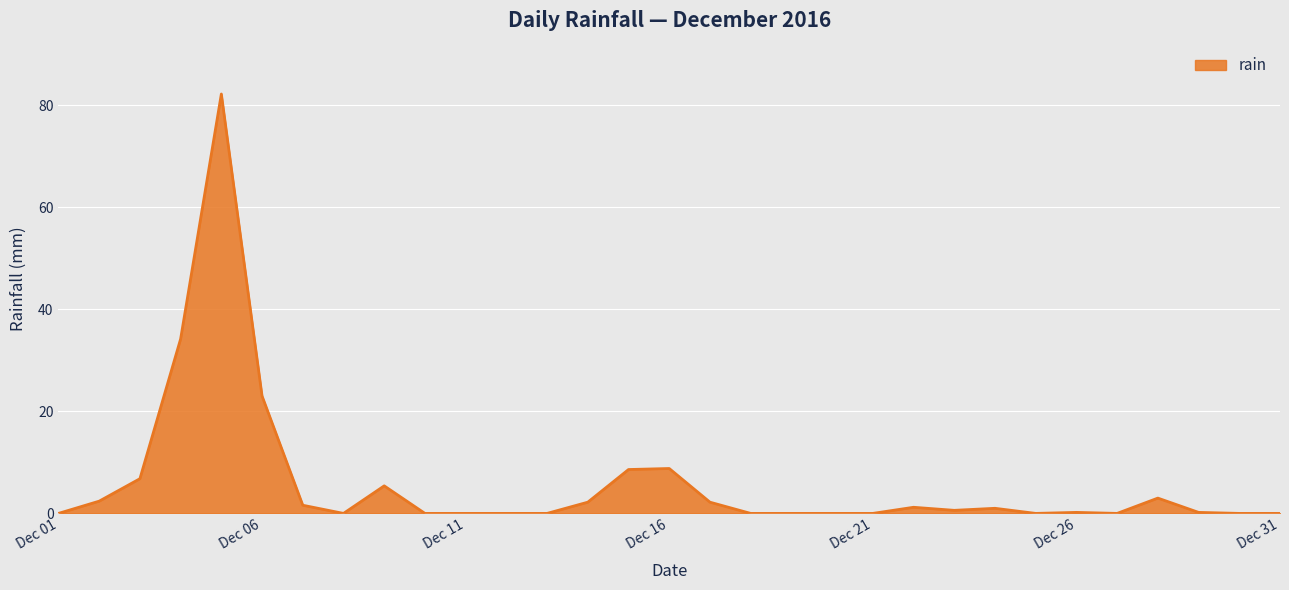

What is the maximum value shown in the chart?

82.2